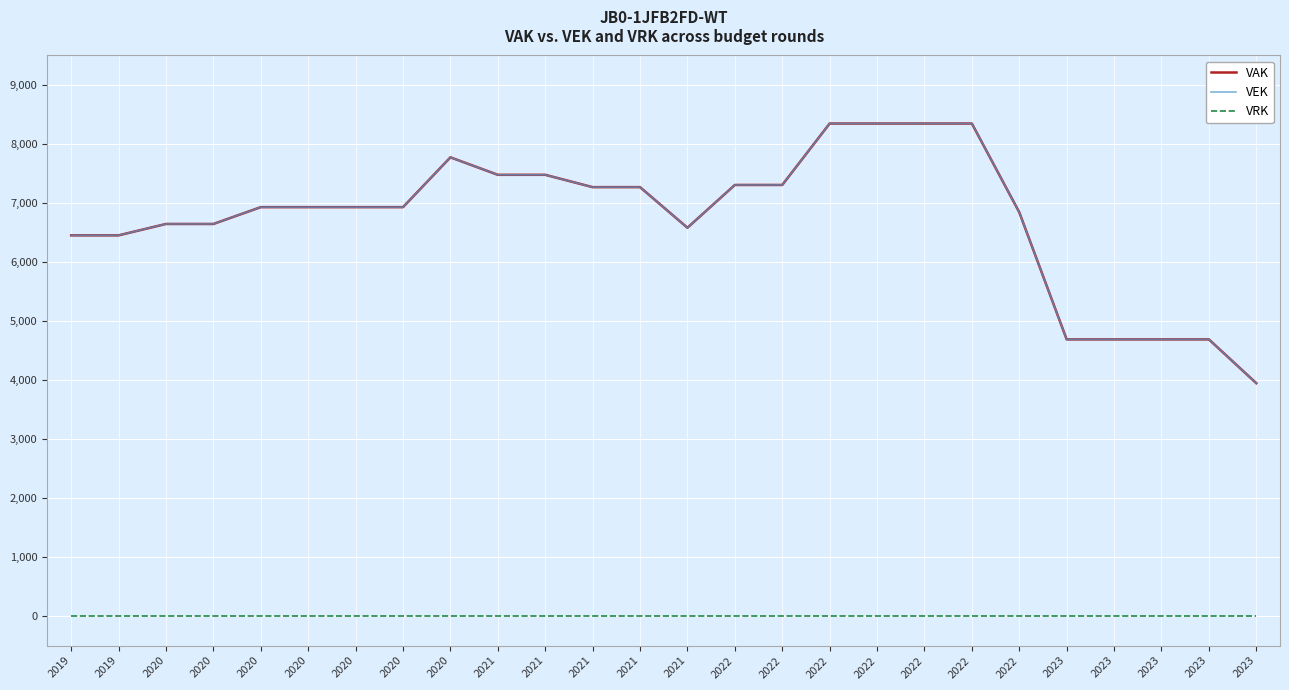

Rank the categories by VAK value from highest to lowest.

2022, 2022, 2022, 2022, 2020, 2021, 2021, 2022, 2022, 2021, 2021, 2020, 2020, 2020, 2020, 2022, 2020, 2020, 2021, 2019, 2019, 2023, 2023, 2023, 2023, 2023